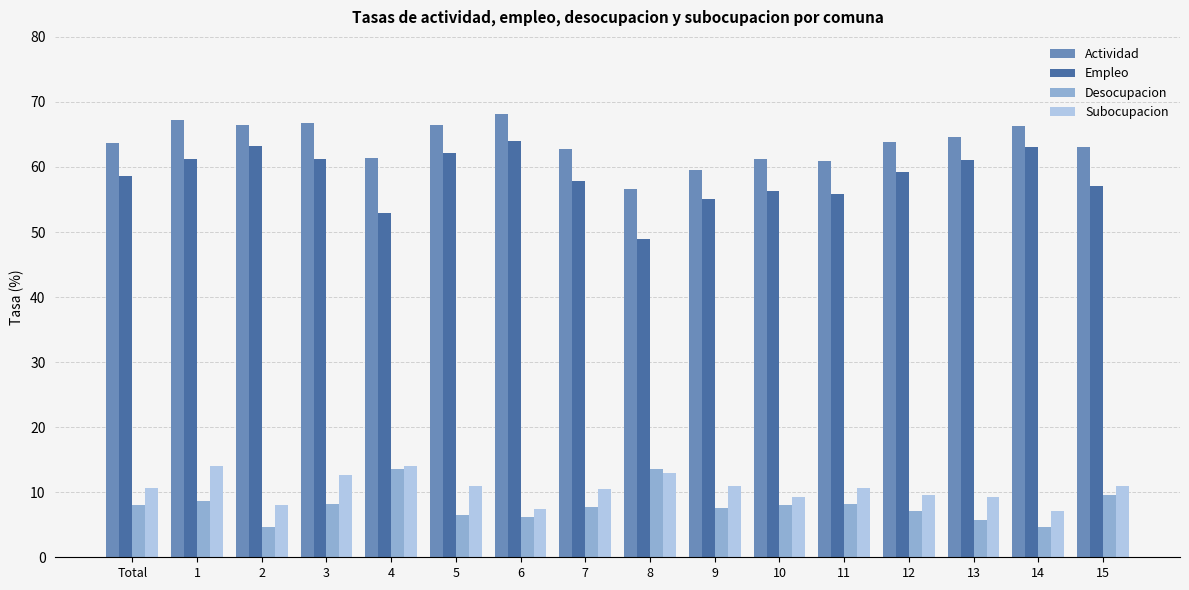

What is the minimum value shown in the chart?

4.7